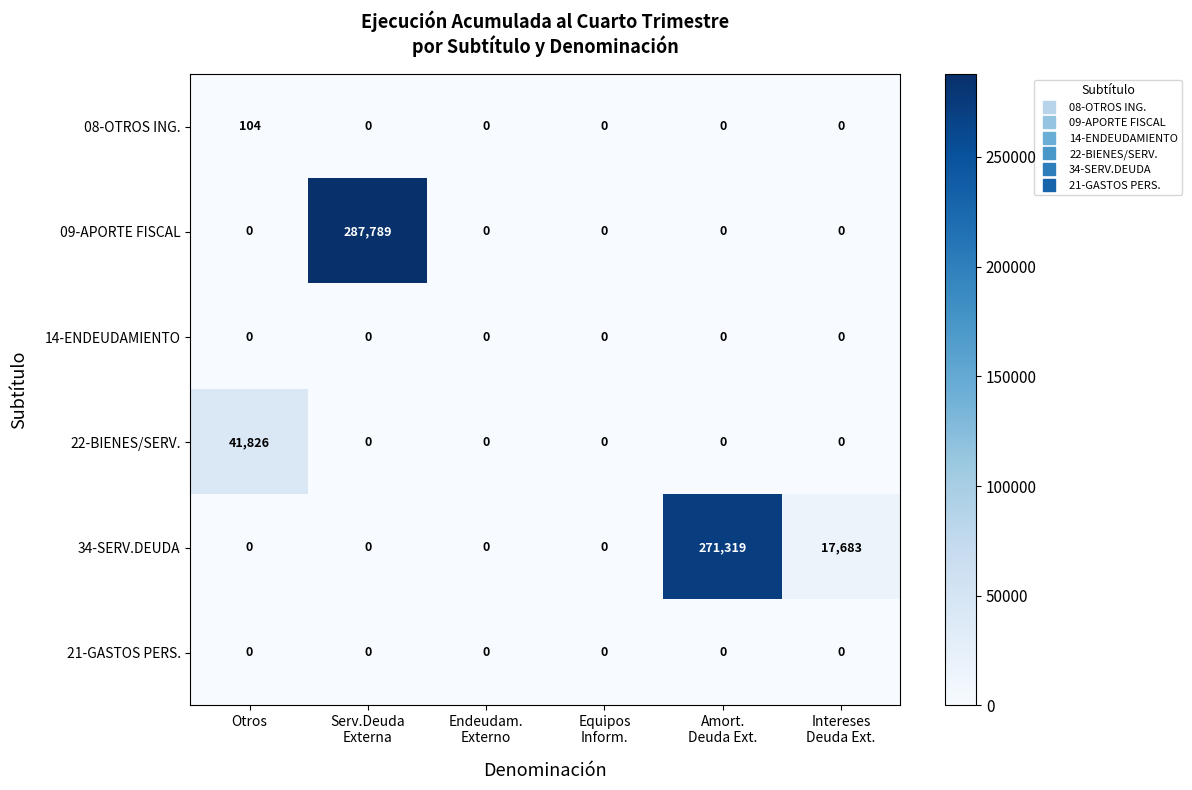

Is it true that 21-GASTOS PERS. equals 0 at Otros?

True